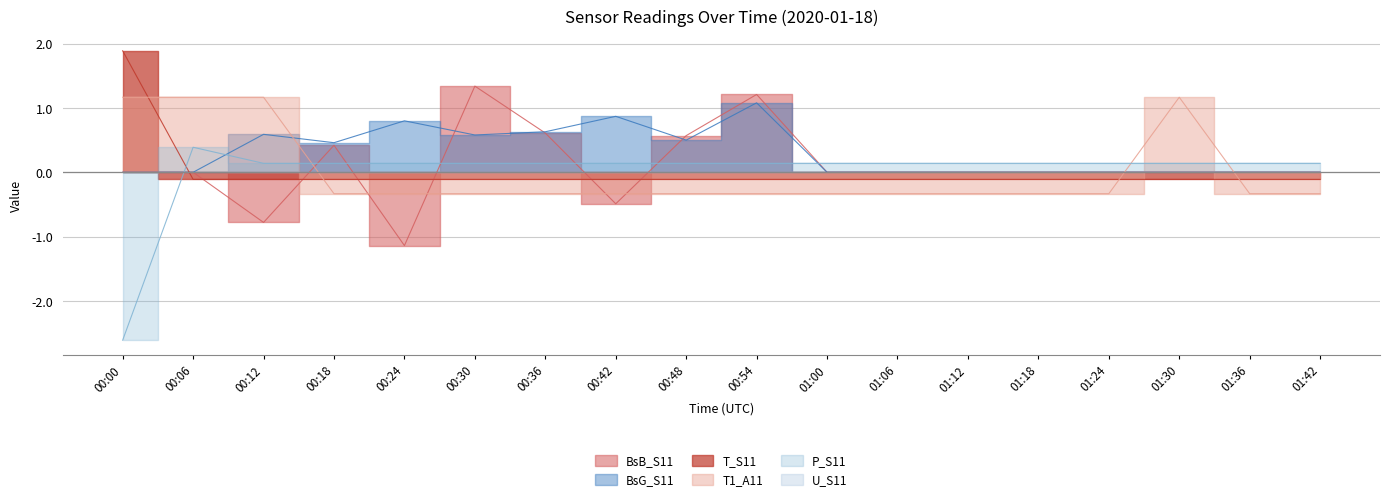

What is the approximate value of T1_A11 at 00:06?

1.2